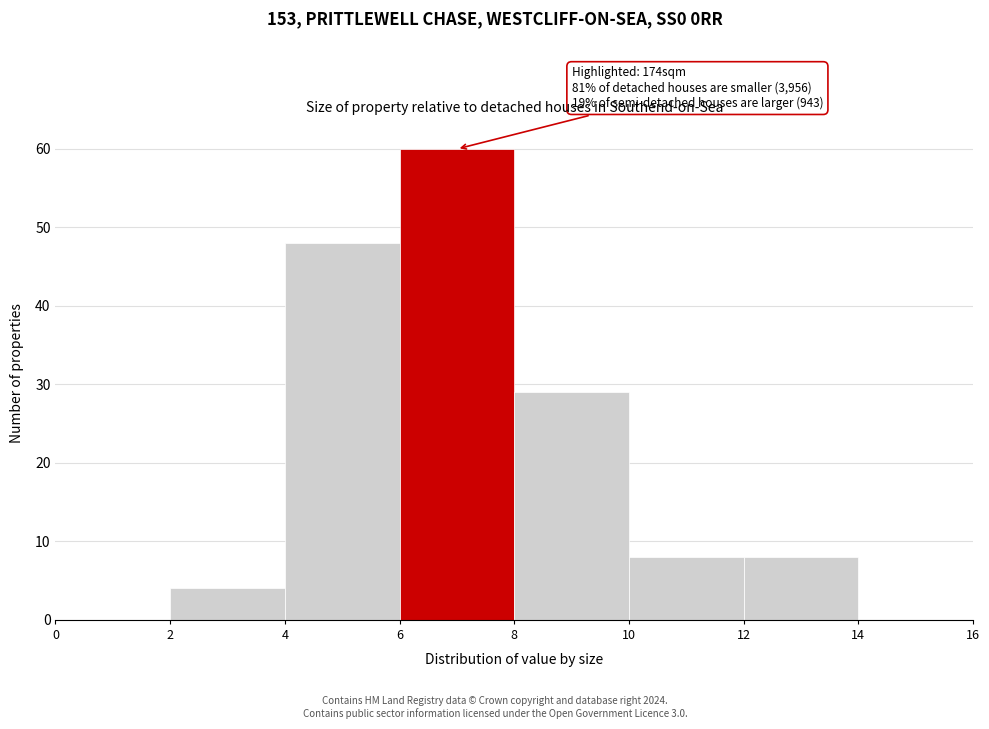

Over which range of the x-axis is the bar tallest?

6 to 8